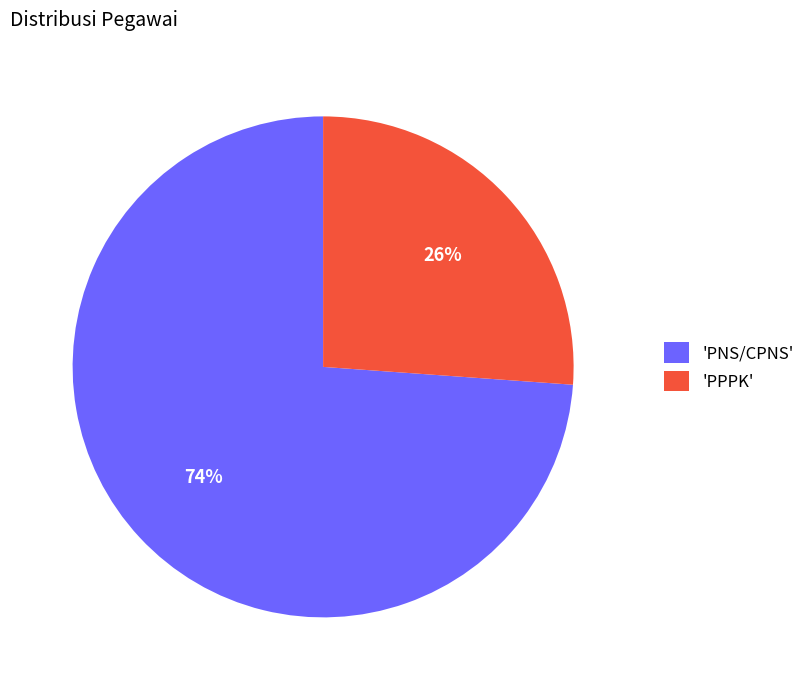

Which slice is the largest?

'PNS/CPNS'